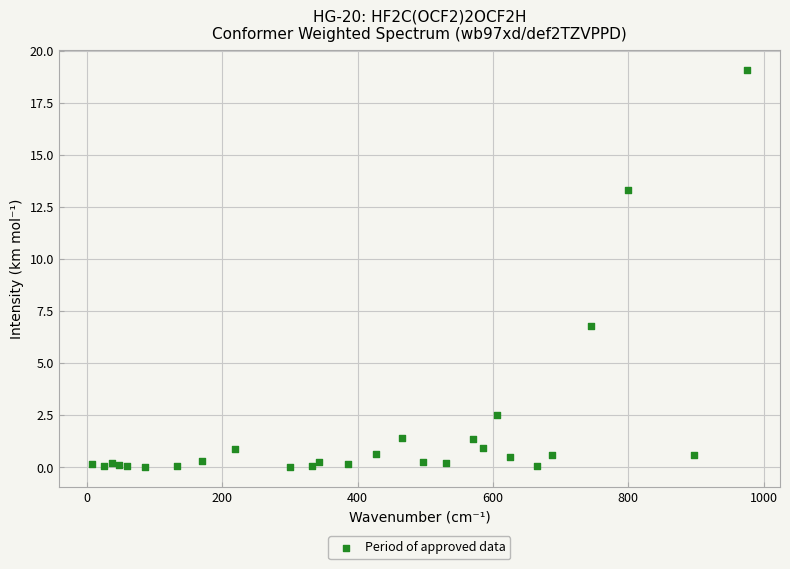

What Y value in the scatter plot is closest to 9?

6.8